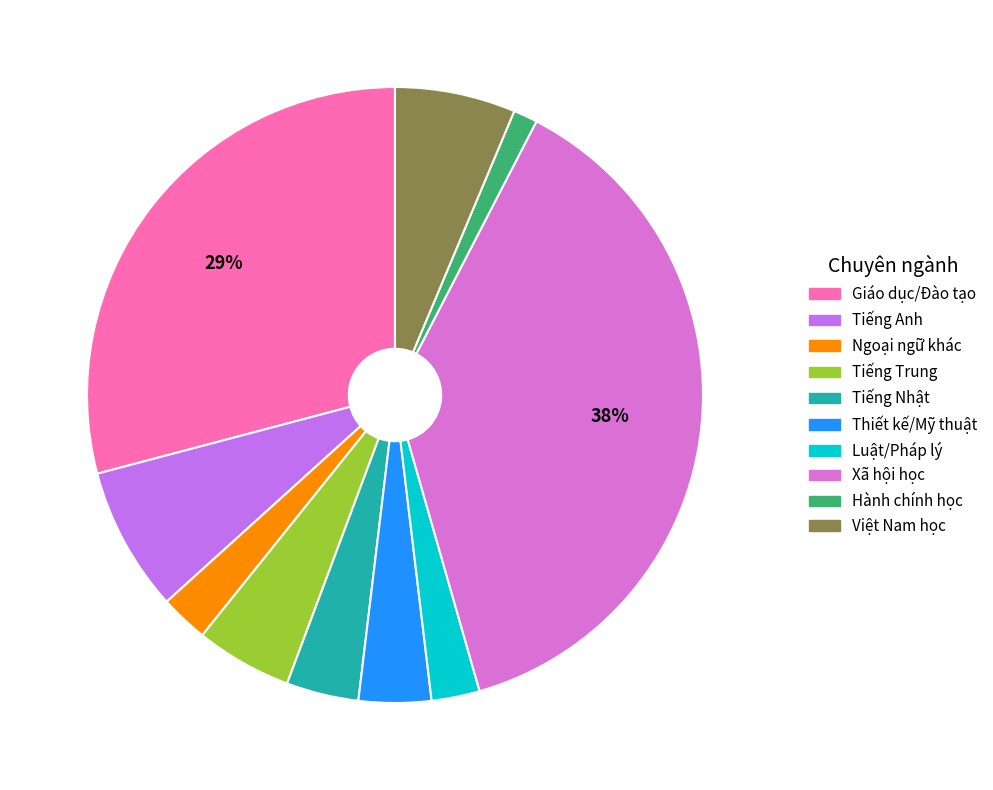

How many slices are in this pie chart?

10